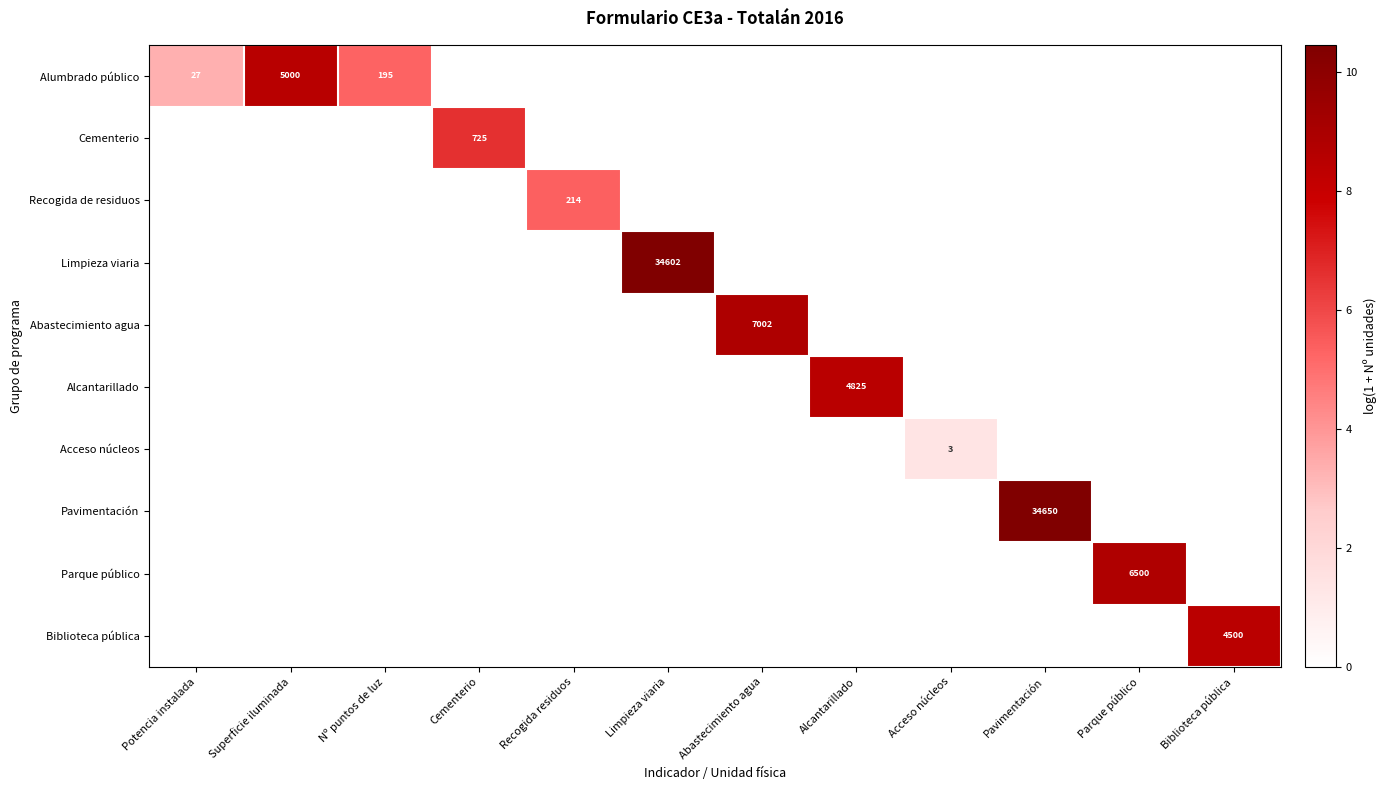

At which label does Limpieza viaria reach its peak?

Limpieza viaria